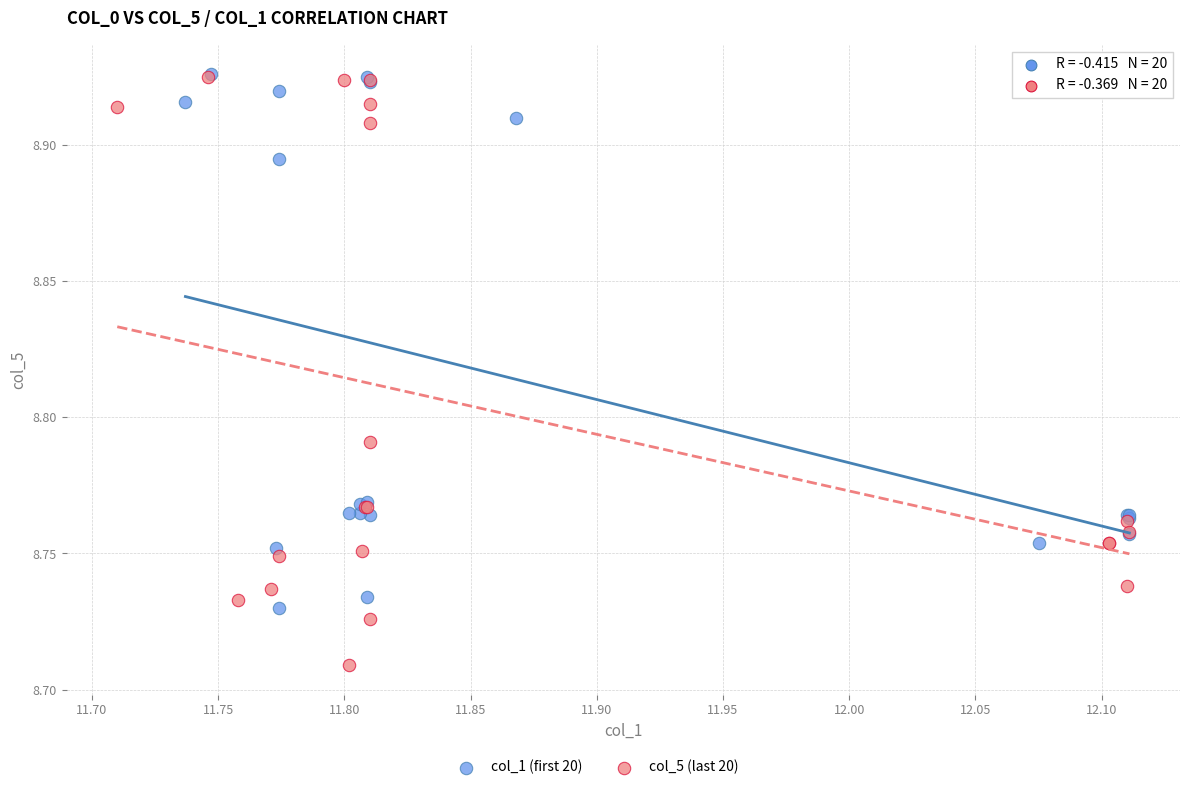

Which series has the largest Y range (max minus min)?

col_5 (last 20)